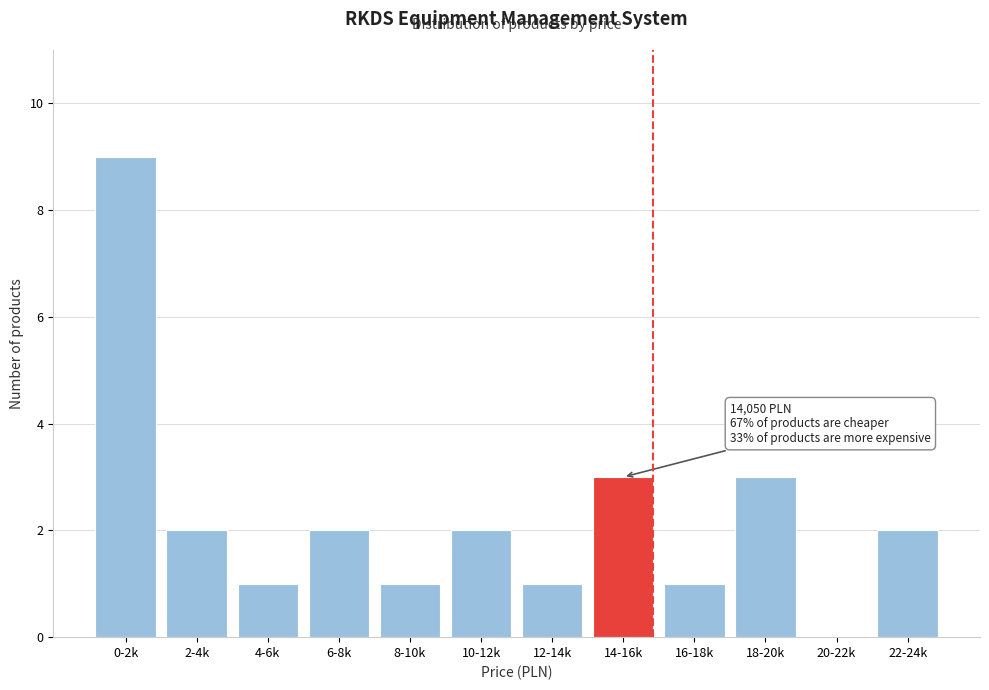

Reading left to right, transcribe all the data shown in this chart.

0-2k=9	2-4k=2	4-6k=1	6-8k=2	8-10k=1	10-12k=2	12-14k=1	14-16k=3	16-18k=1	18-20k=3	20-22k=0	22-24k=2